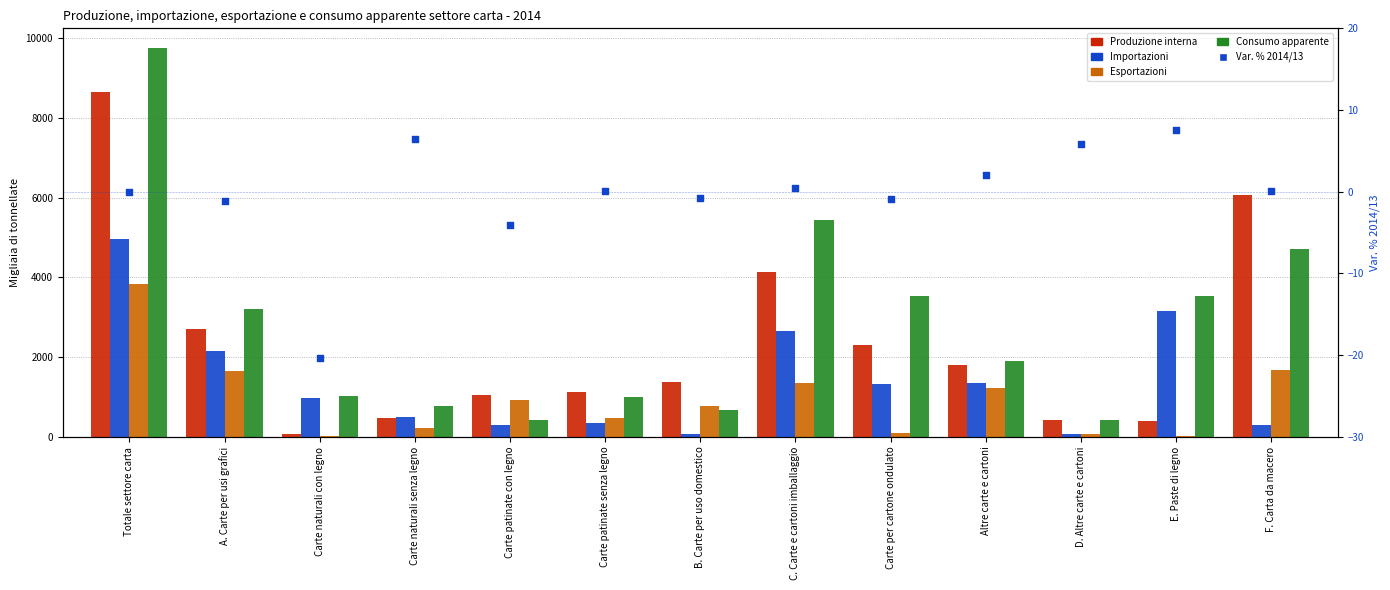

Which series has the largest total across all categories?

Consumo apparente